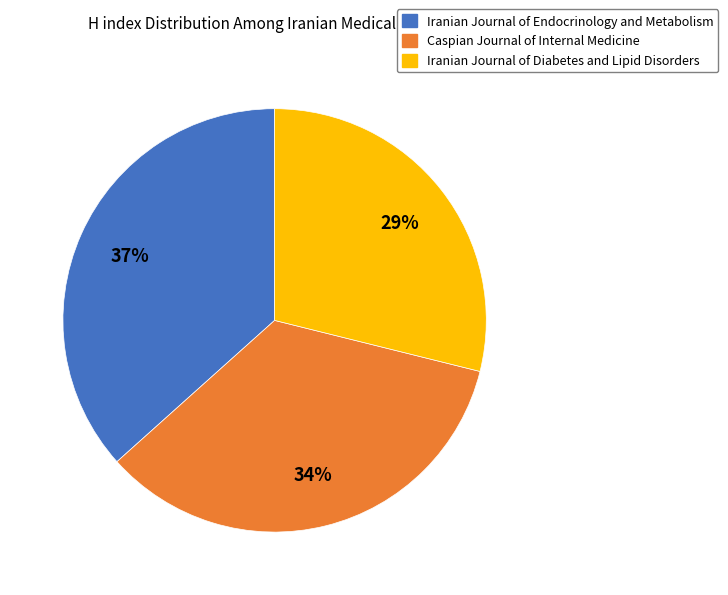

Is there a majority slice in this chart?

No